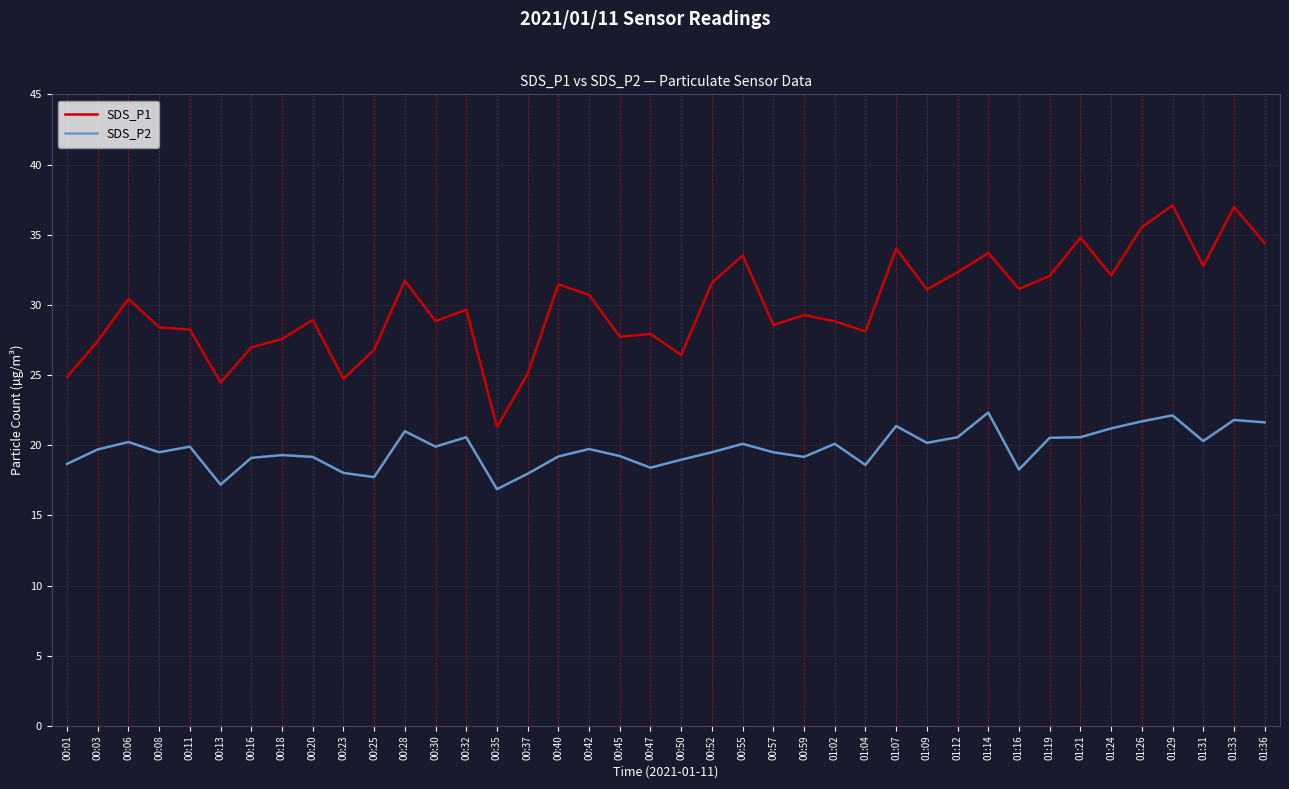

Which series has the largest total across all categories?

SDS_P1